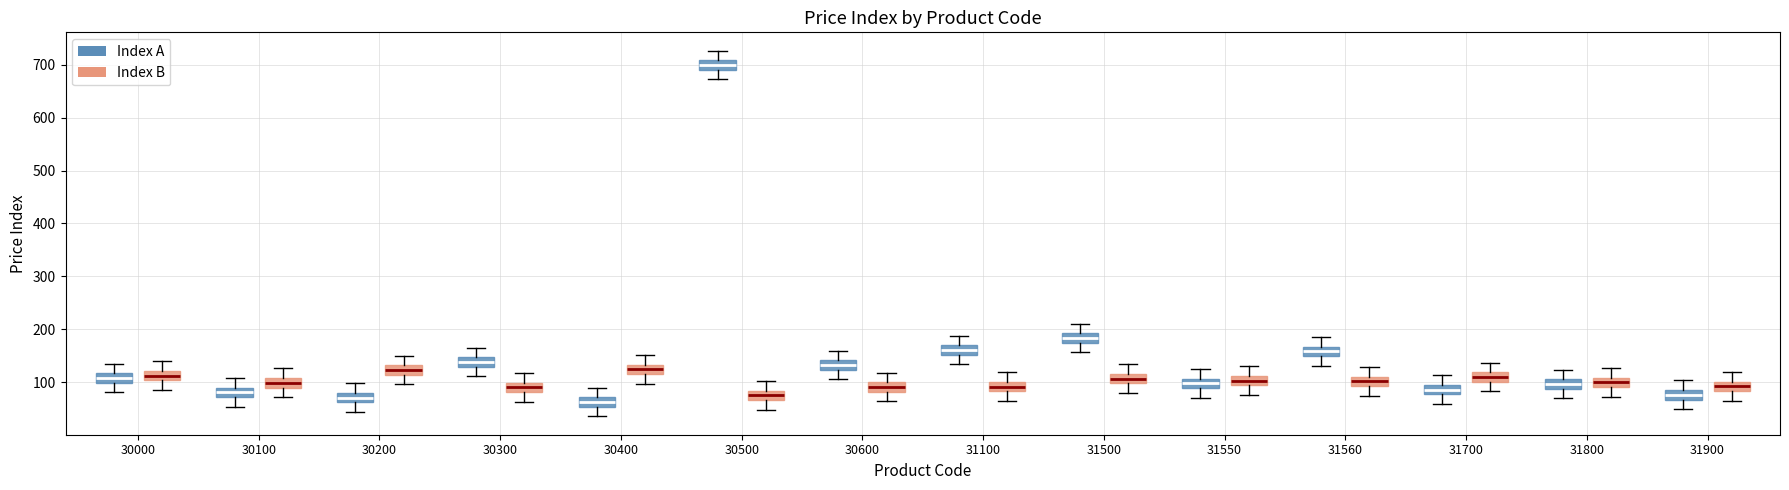

Which box's median line is the highest?

30500 (Index A)